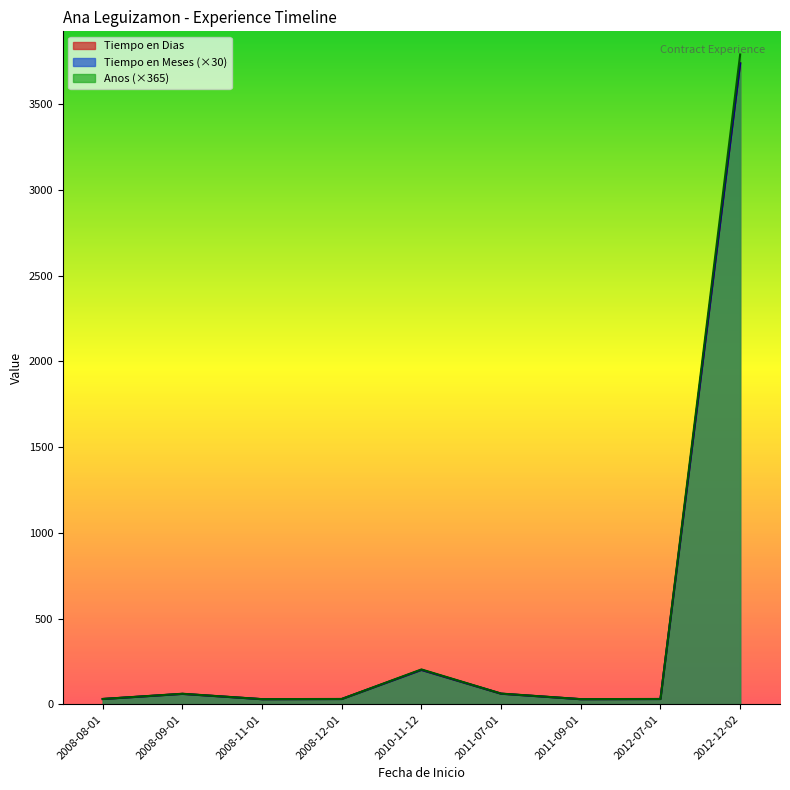

Rank the categories by Anos value from lowest to highest.

2008-11-01, 2011-09-01, 2008-08-01, 2008-12-01, 2012-07-01, 2008-09-01, 2011-07-01, 2010-11-12, 2012-12-02